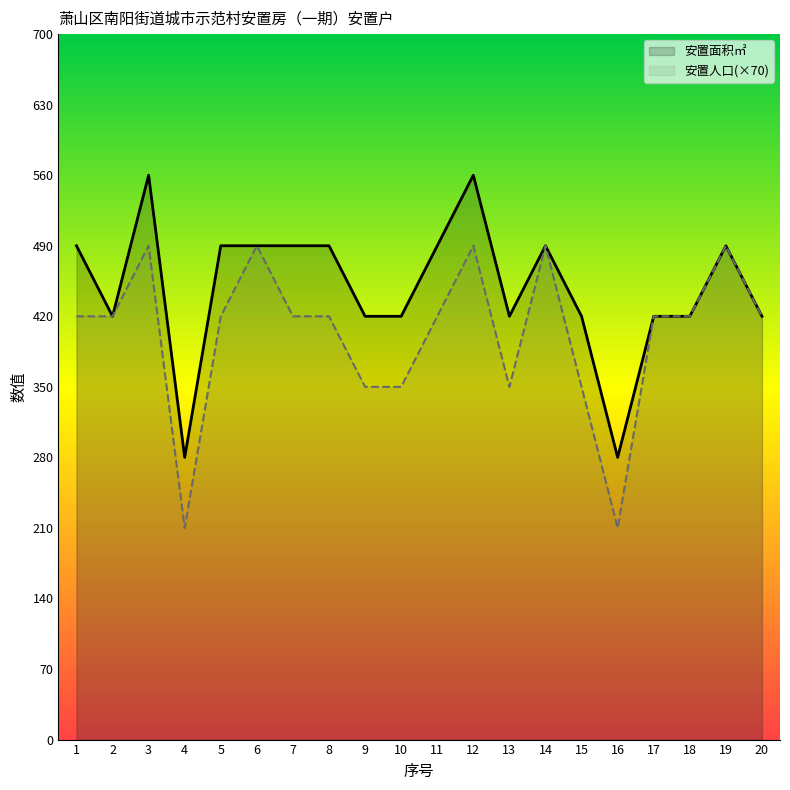

Which series changed the most between 13 and 14?

安置人口